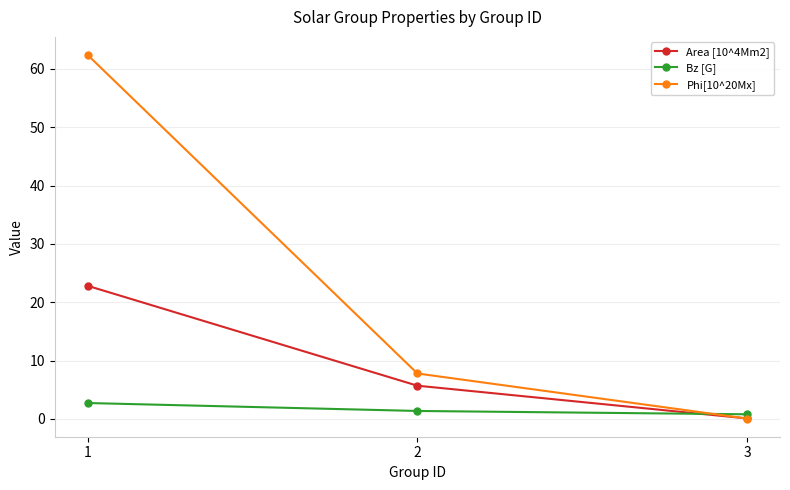

Is the value of Area [10^4Mm2] at 2 greater than the value of Phi[10^20Mx] at 2?

No